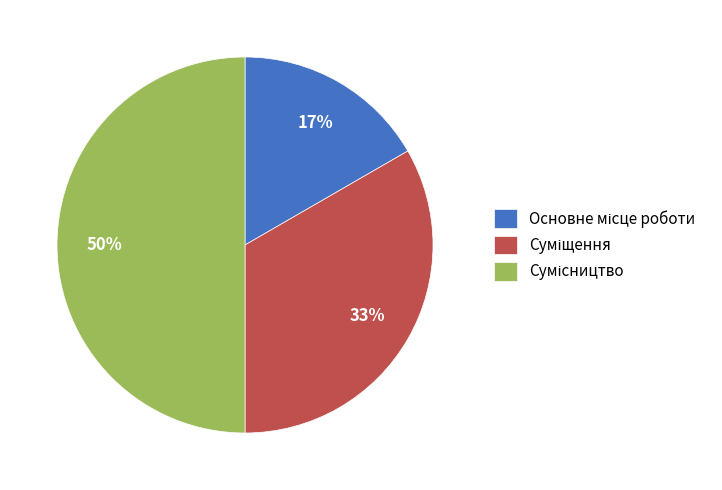

To the nearest percent, what is the average slice percentage?

33%